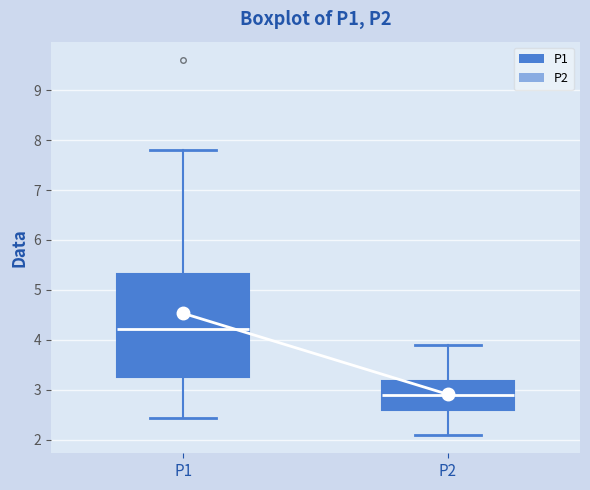

Reading left to right, transcribe this box plot: for each box, give where its median line is, the range the box spans, and where its two whiskers end, as read against the y-axis. The values are not printed on the chart, so give them approximately, as read against the axis.

P1: median 4.2, box 3.3 to 5.3, whiskers 2.4 to 7.8
P2: median 2.9, box 2.6 to 3.2, whiskers 2.1 to 3.9